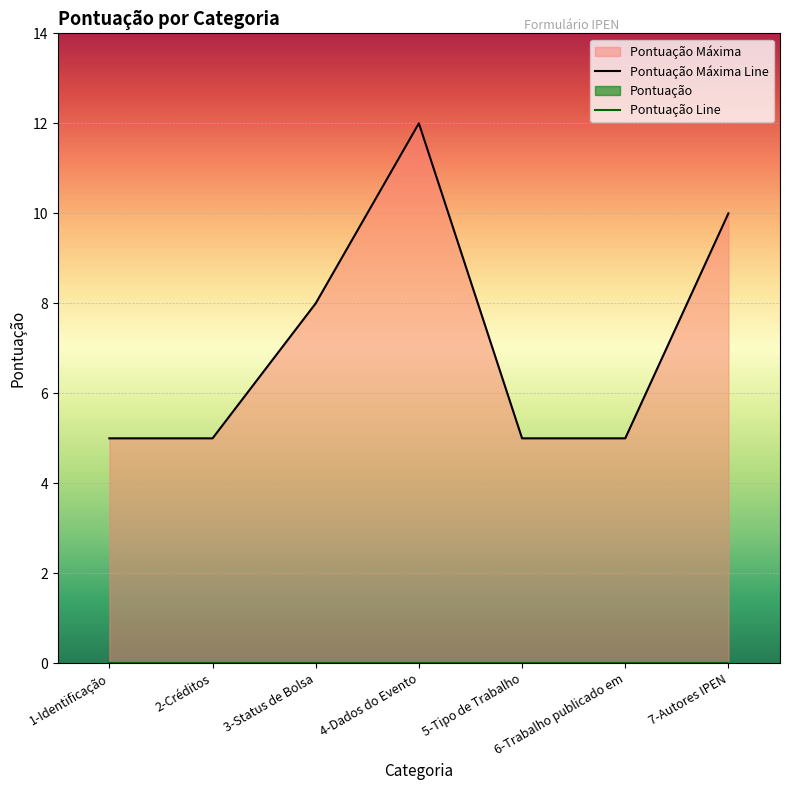

What is the label of the 6th point from the right?

2-Créditos